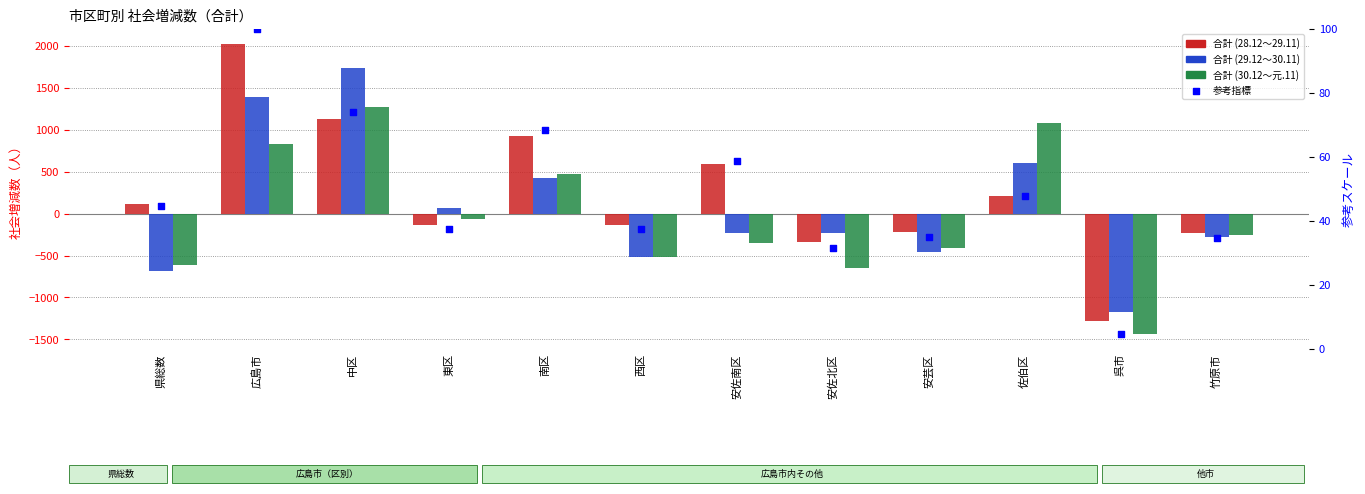

At which category is the sum across all series the highest?

広島市